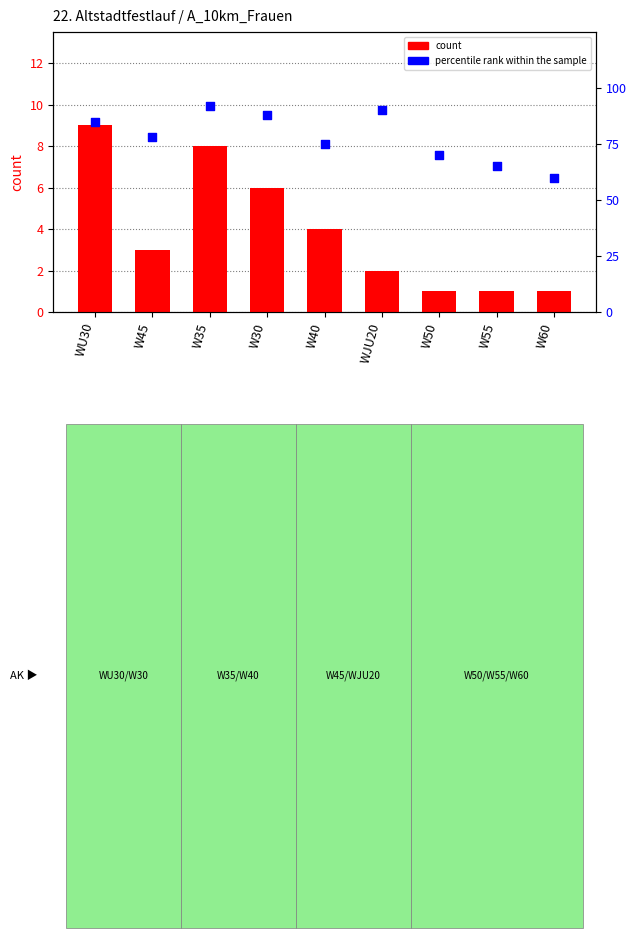

What are all the series names shown in the legend?

count, percentile rank within the sample